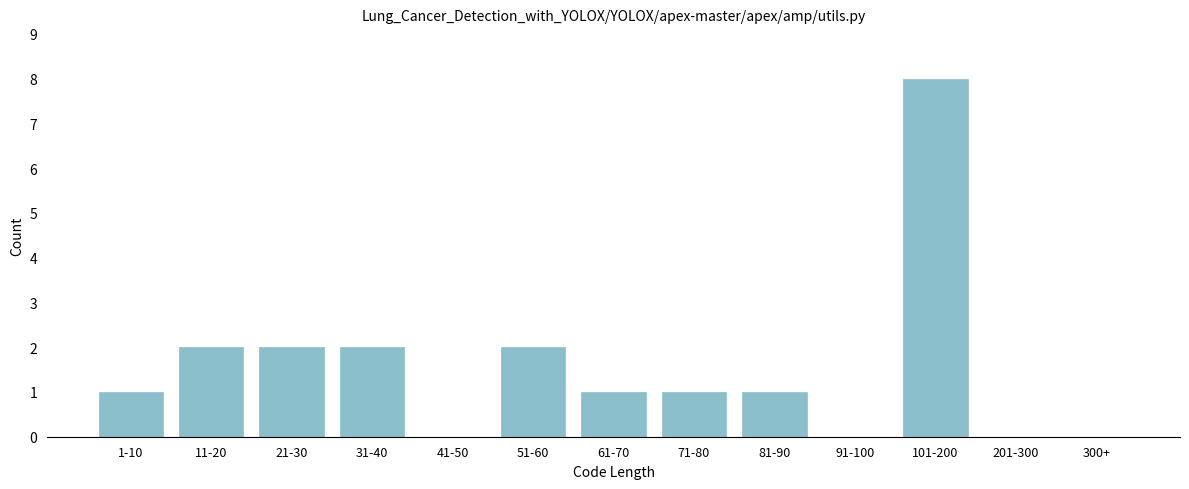

Reading left to right, extract all data points from this chart.

1-10=1	11-20=2	21-30=2	31-40=2	41-50=0	51-60=2	61-70=1	71-80=1	81-90=1	91-100=0	101-200=8	201-300=0	300+=0